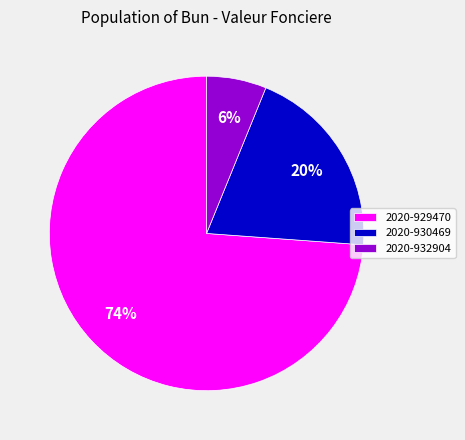

Does 2020-929470 represent more than half of the total?

Yes